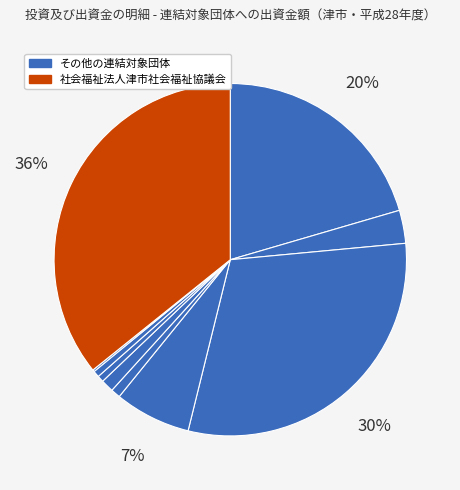

What is the largest slice in the pie chart?

社会福祉法人津市社会福祉協議会